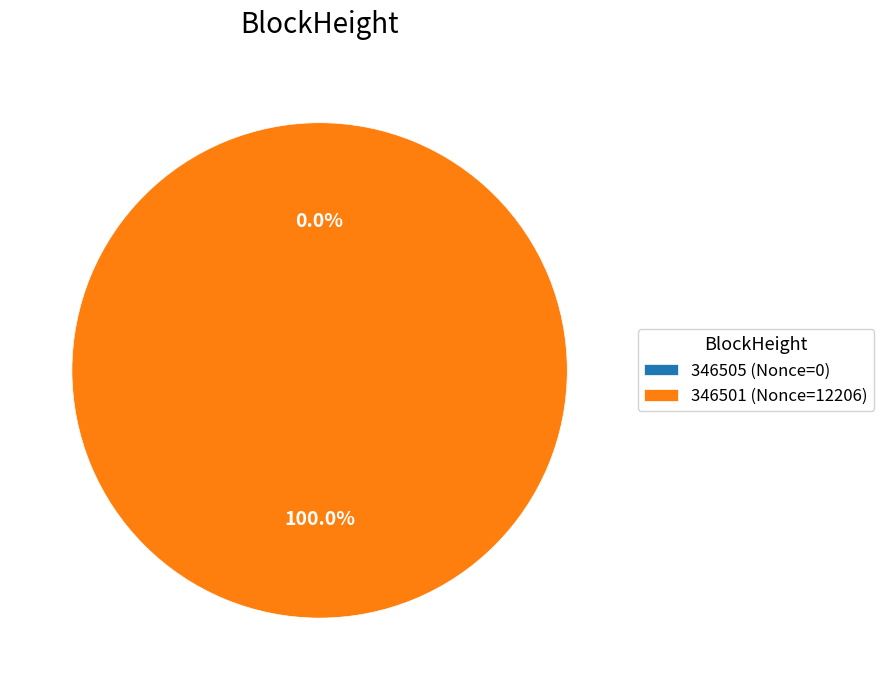

Does any single category account for the majority?

Yes